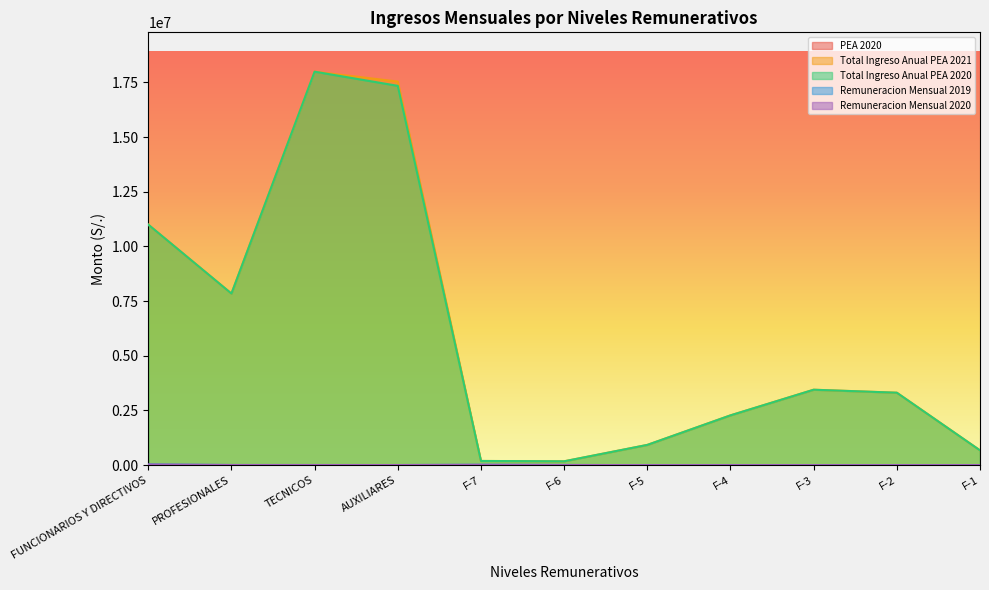

At which category does Total Ingreso Anual PEA 2021 reach its first local valley?

PROFESIONALES